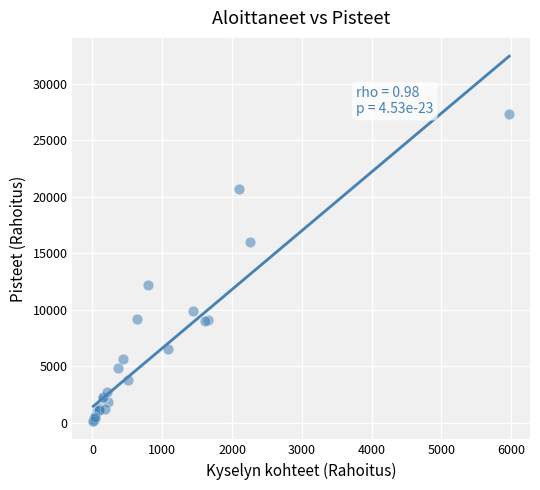

What Y value in the scatter plot is closest to 13721?

12161.0